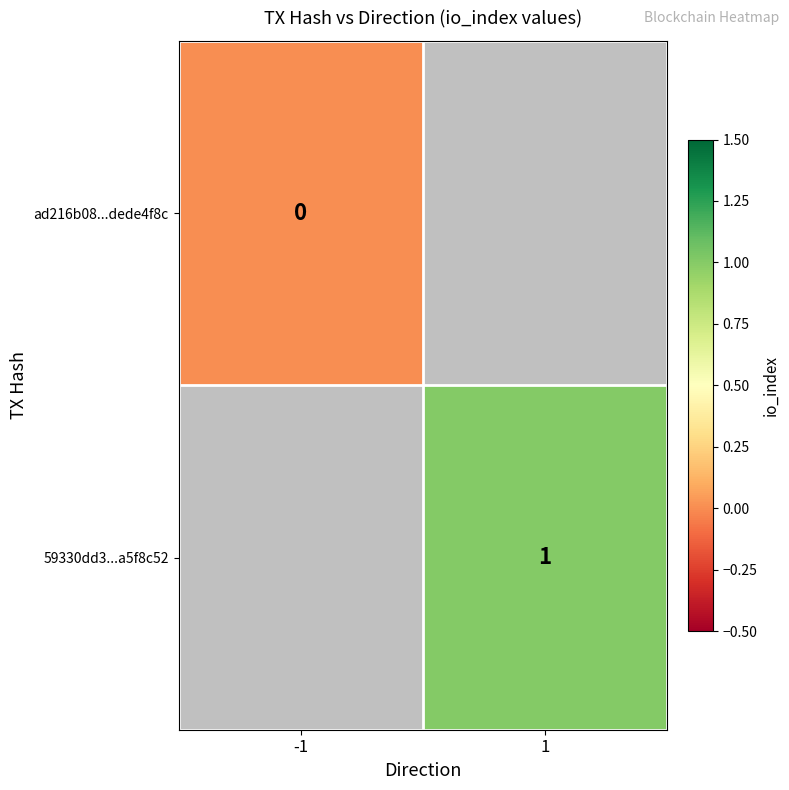

What is the maximum value shown in the chart?

1.0